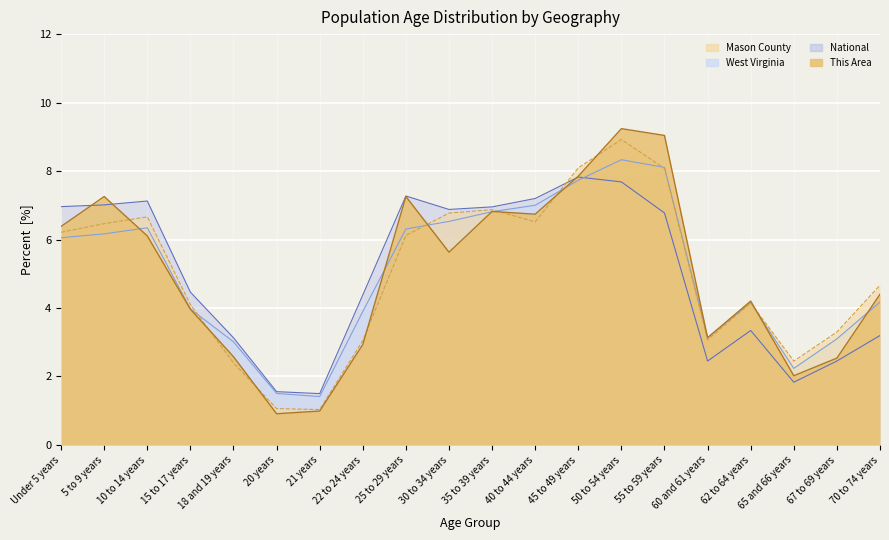

Rank the series at 18 and 19 years from lowest to highest value.

Mason County, This Area, West Virginia, National